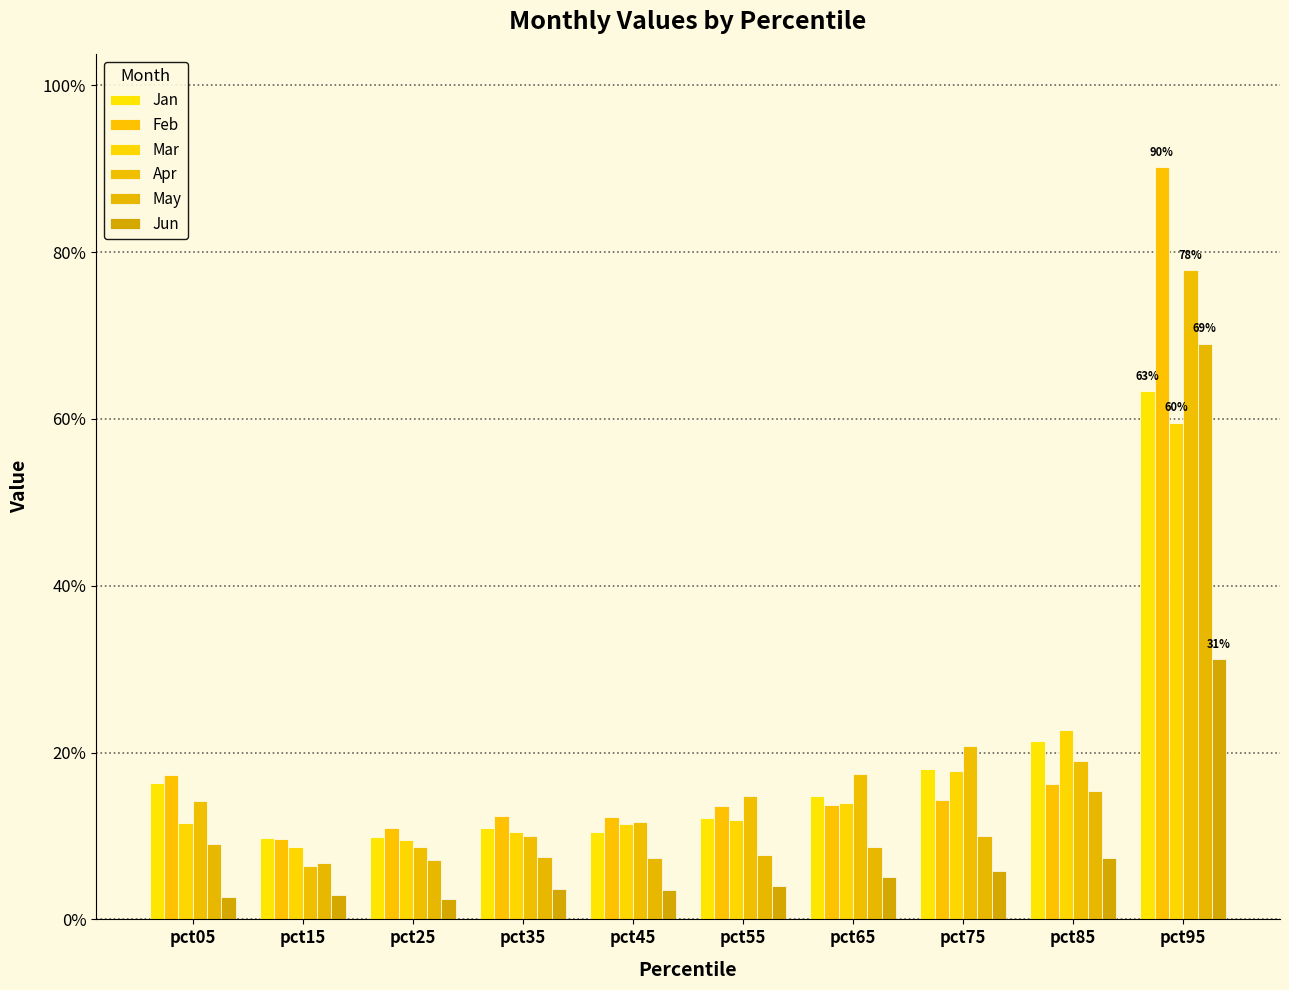

At which label does Apr reach its peak?

pct95